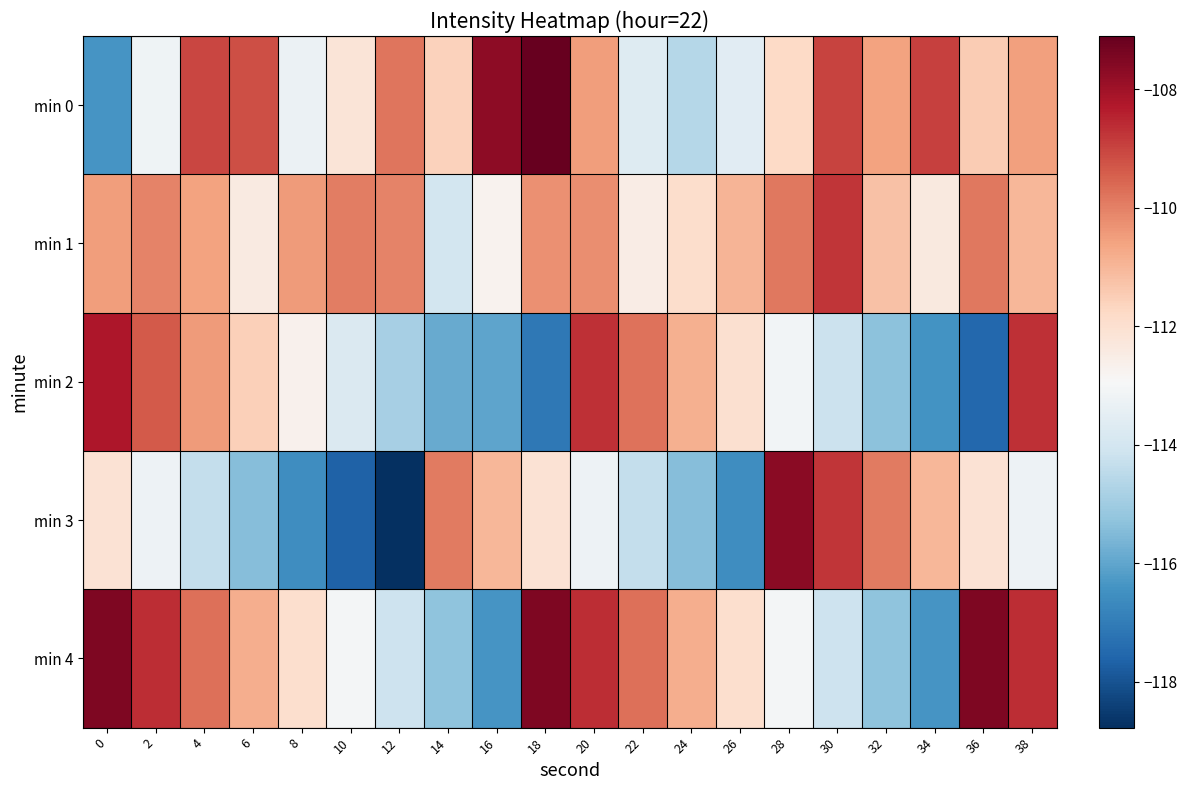

What is the spread (max minus min) of values at 20?

4.6